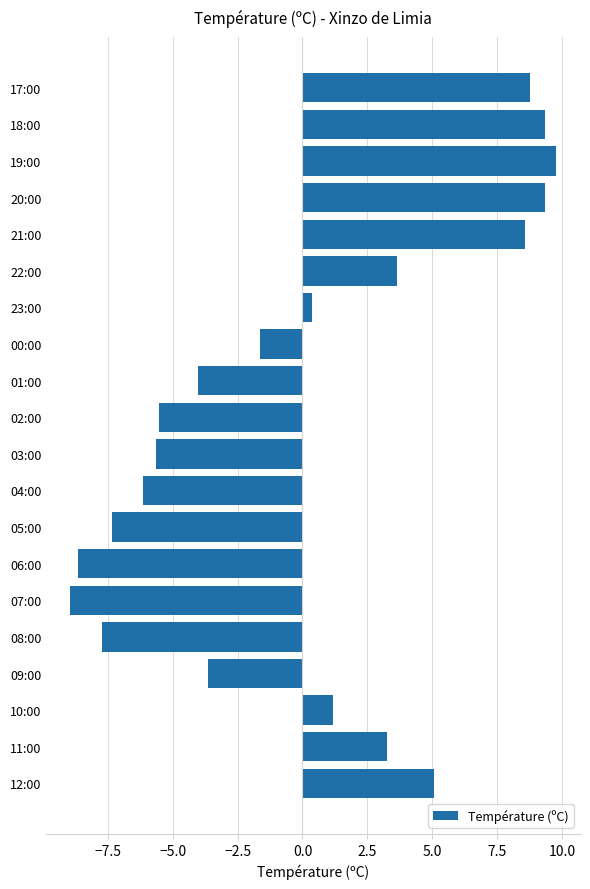

Are the bars grouped side by side (vs. stacked)?

No